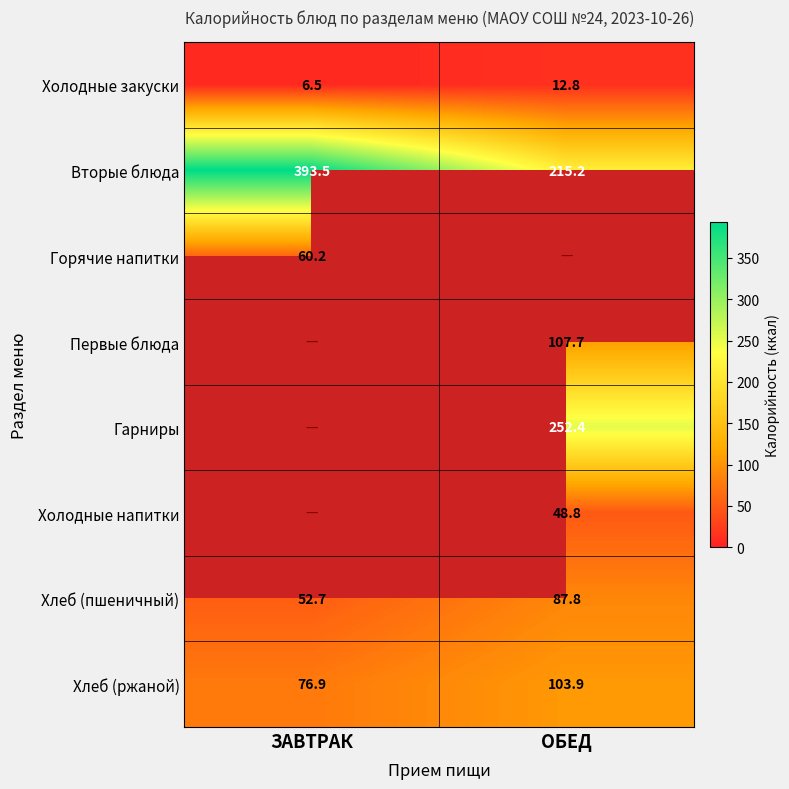

What is the spread (max minus min) of values at ОБЕД?

239.5